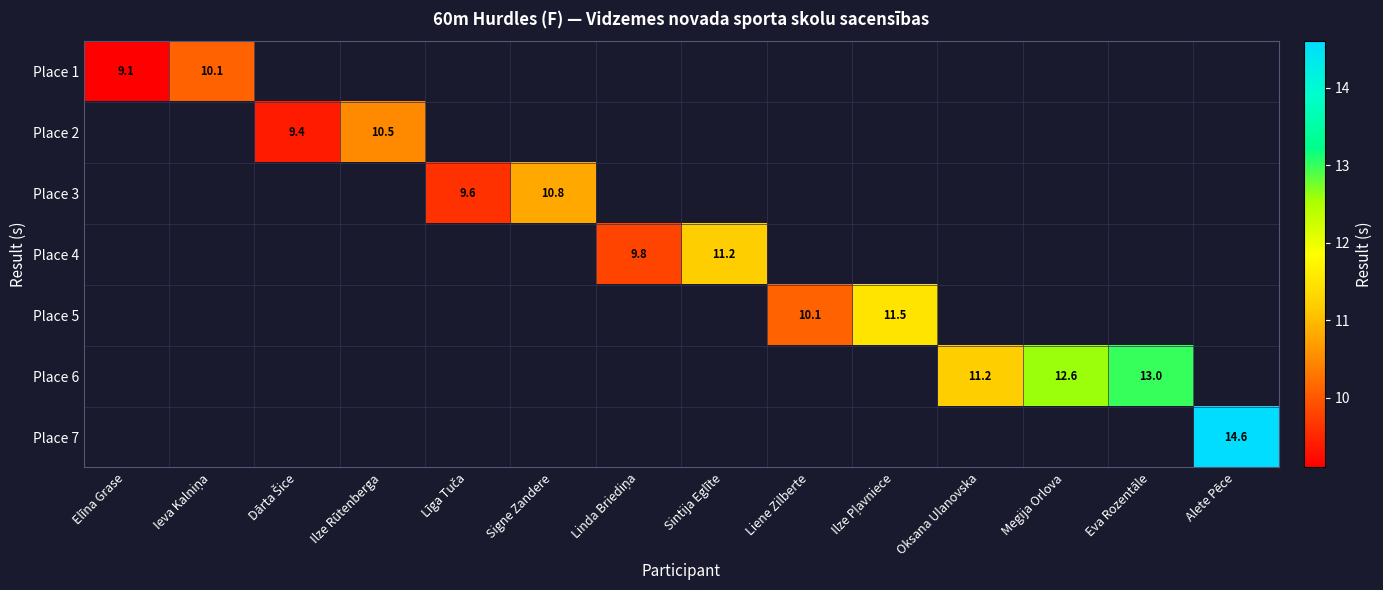

The value of Place 6 at Eva Rozentāle is 16.9. True or false?

False